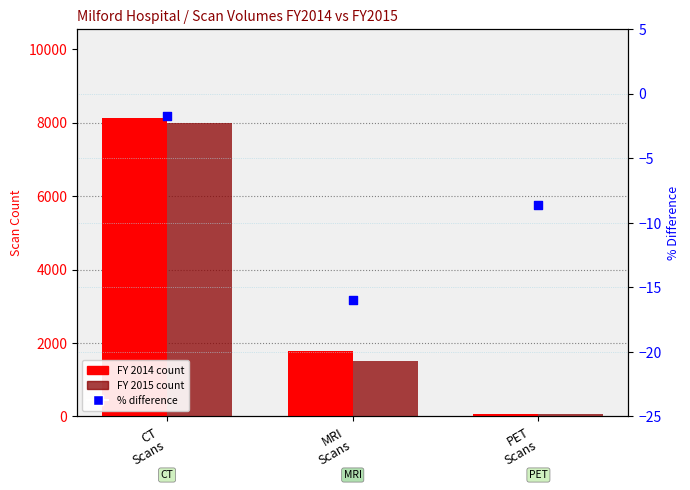

Which series has the largest total across all categories?

FY 2014